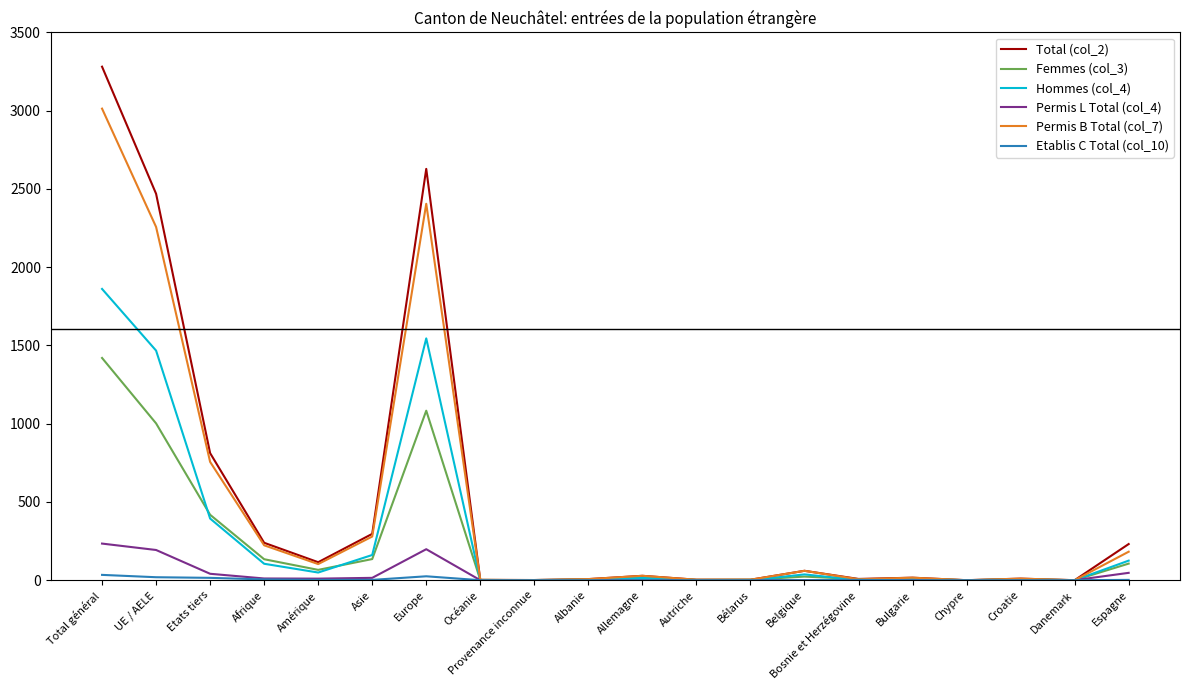

Which category has the highest value in the Total (col_2) series?

Total général